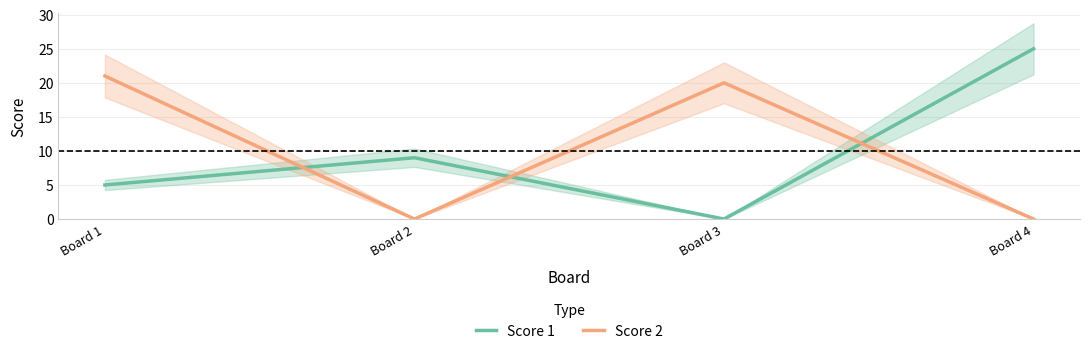

Which has a higher value, Board 1 or Board 2?

Board 2